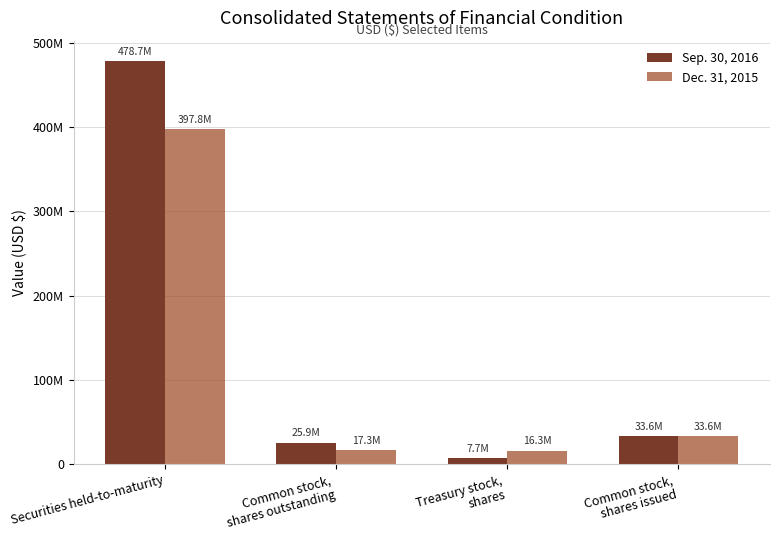

What is the lowest value of the Dec. 31, 2015 series?

16280215